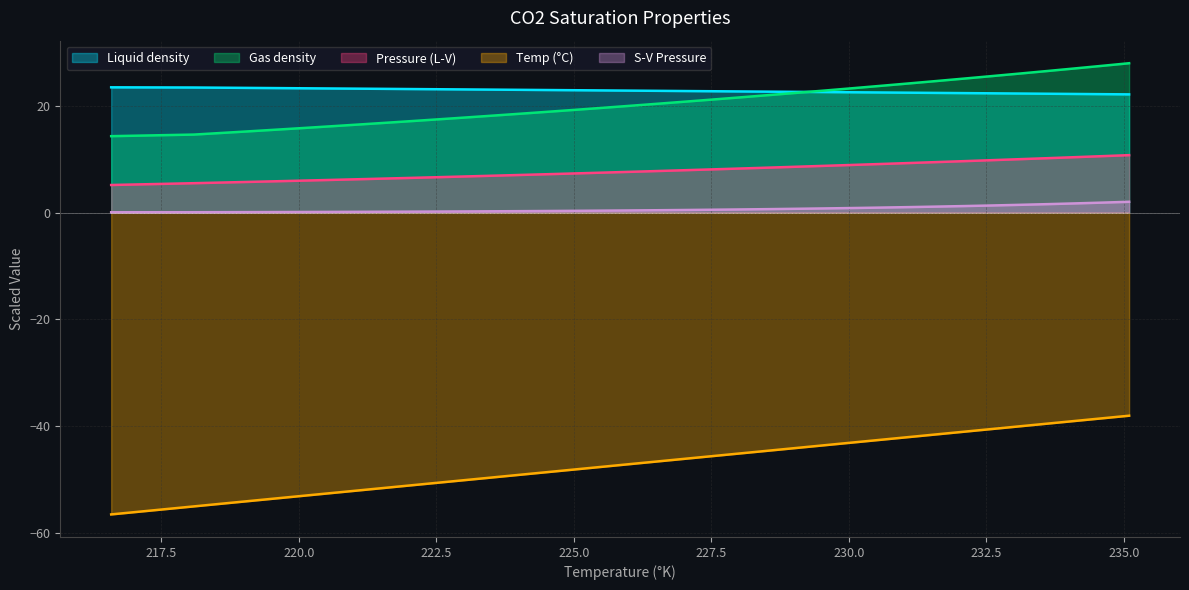

True or false: Liquid density and Pressure (L-V) intersect in this chart.

False